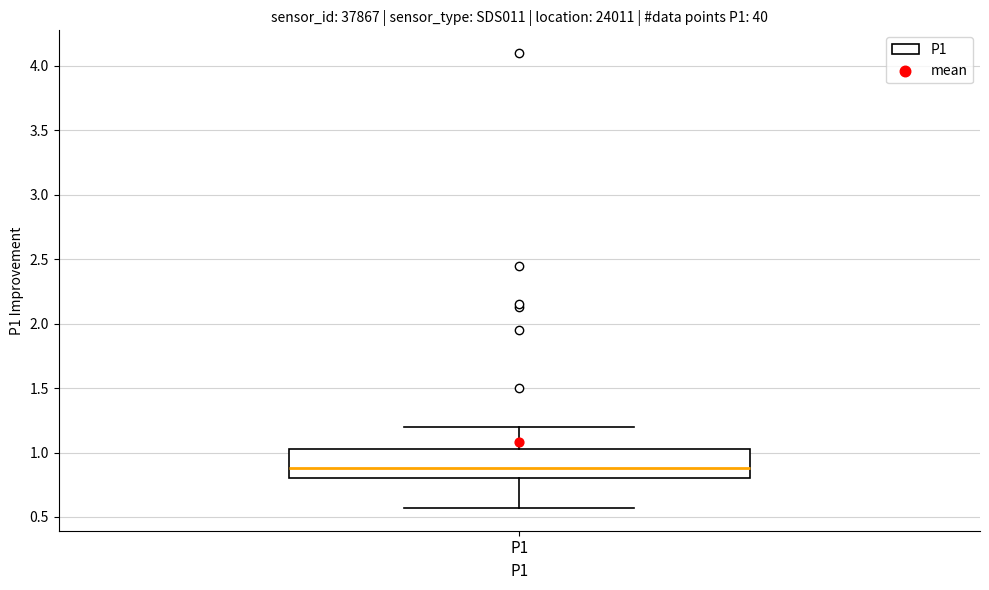

Read this box plot against the y-axis: the position of the median line, the range covered by the box, and the ends of both whiskers. The values are not printed on the chart, so give them approximately, as read against the axis.

median 0.90, box 0.80 to 1.05, whiskers 0.55 to 1.20